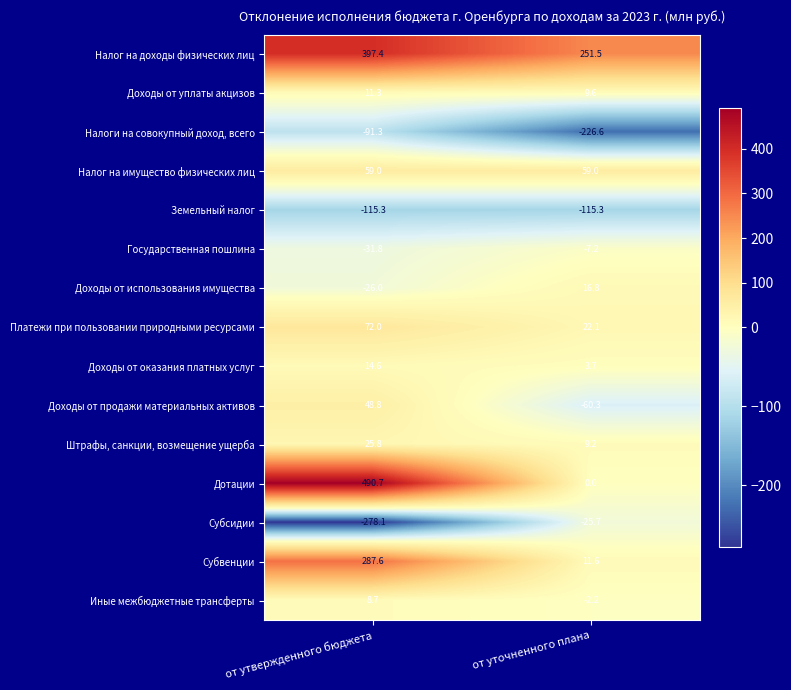

Reading right to left, extract all data points from this chart.

Налог на доходы физических лиц: от уточненного плана=251.5	от утвержденного бюджета=397.4
Доходы от уплаты акцизов: от уточненного плана=9.6	от утвержденного бюджета=11.3
Налоги на совокупный доход, всего: от уточненного плана=-226.6	от утвержденного бюджета=-91.3
Налог на имущество физических лиц: от уточненного плана=59.0	от утвержденного бюджета=59.0
Земельный налог: от уточненного плана=-115.3	от утвержденного бюджета=-115.3
Государственная пошлина: от уточненного плана=-7.2	от утвержденного бюджета=-31.8
Доходы от использования имущества: от уточненного плана=16.8	от утвержденного бюджета=-26.0
Платежи при пользовании природными ресурсами: от уточненного плана=22.1	от утвержденного бюджета=72.0
Доходы от оказания платных услуг: от уточненного плана=3.7	от утвержденного бюджета=14.6
Доходы от продажи материальных активов: от уточненного плана=-60.3	от утвержденного бюджета=48.8
Штрафы, санкции, возмещение ущерба: от уточненного плана=9.2	от утвержденного бюджета=25.8
Дотации: от уточненного плана=0.0	от утвержденного бюджета=490.7
Субсидии: от уточненного плана=-25.7	от утвержденного бюджета=-278.1
Субвенции: от уточненного плана=11.6	от утвержденного бюджета=287.6
Иные межбюджетные трансферты: от уточненного плана=-2.2	от утвержденного бюджета=8.7